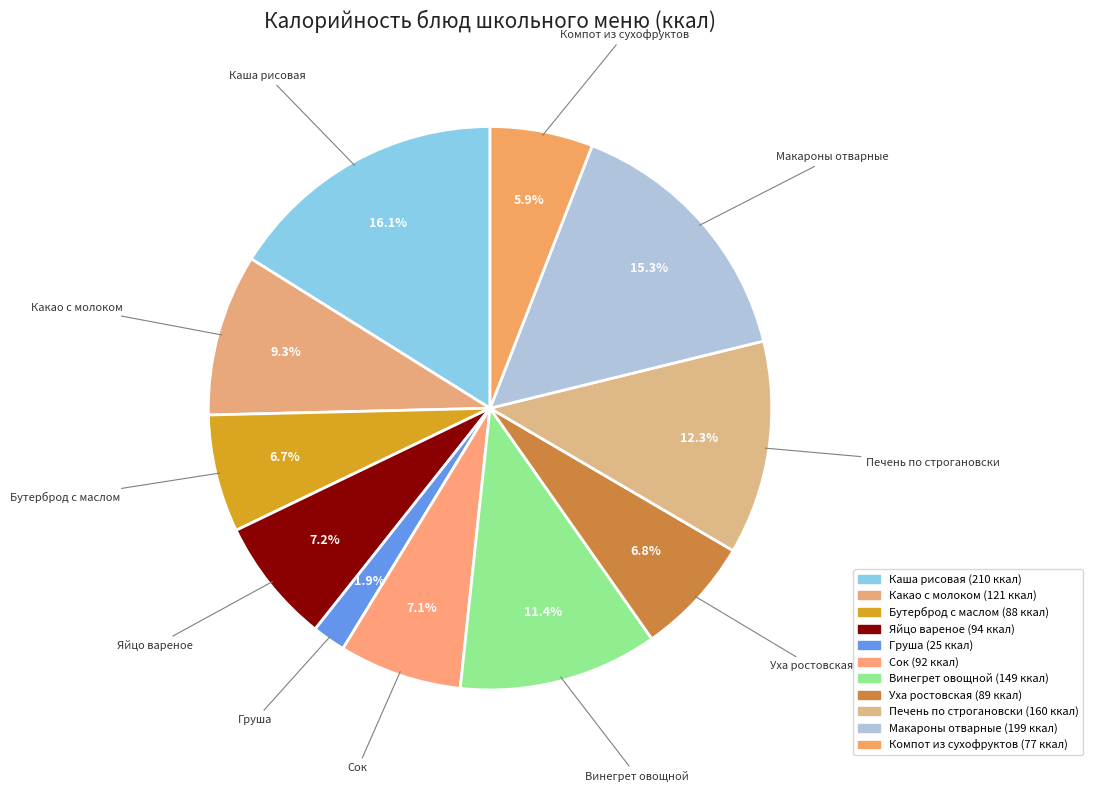

Count the number of slices in the pie.

11